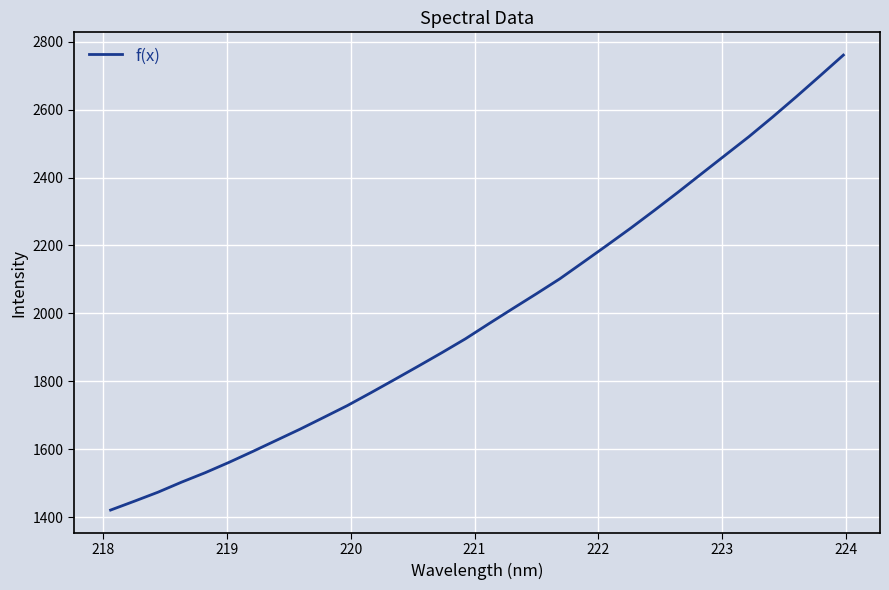

What is the difference between the maximum and minimum values?

1340.1